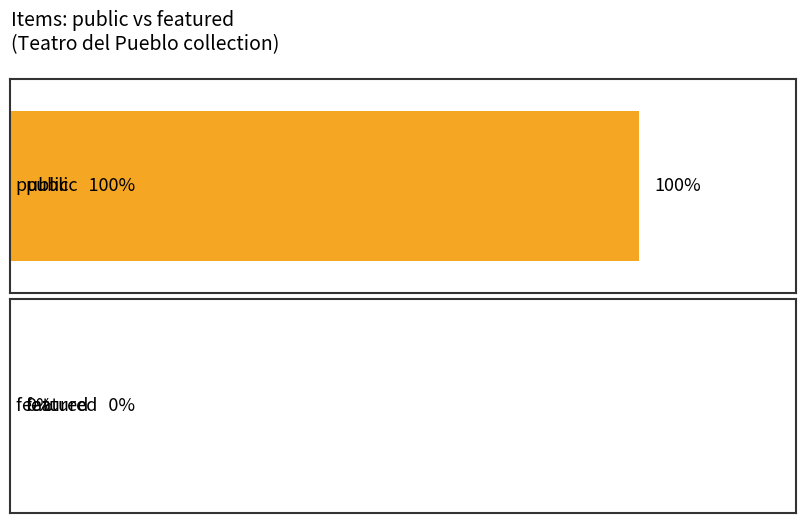

Reading left to right, transcribe all the data shown in this chart.

public: 1	1	1	1
featured: 0	0	0	0